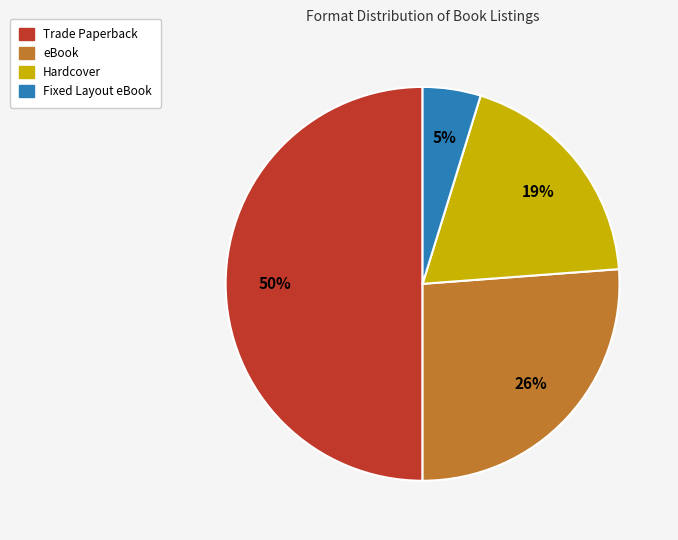

Which slice is the smallest?

Fixed Layout eBook